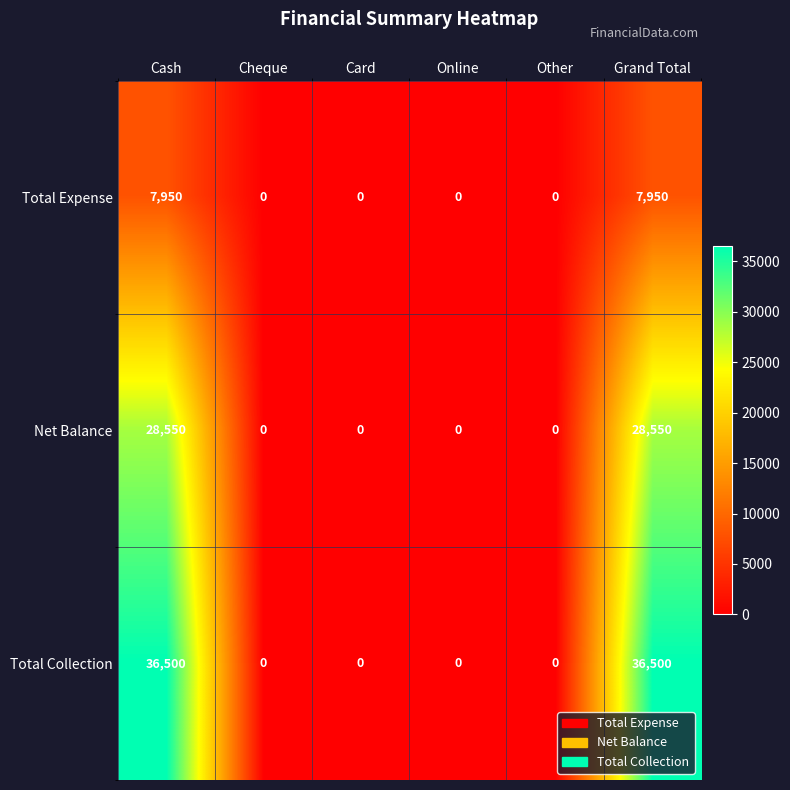

Which series has the widest spread of values?

Total Collection